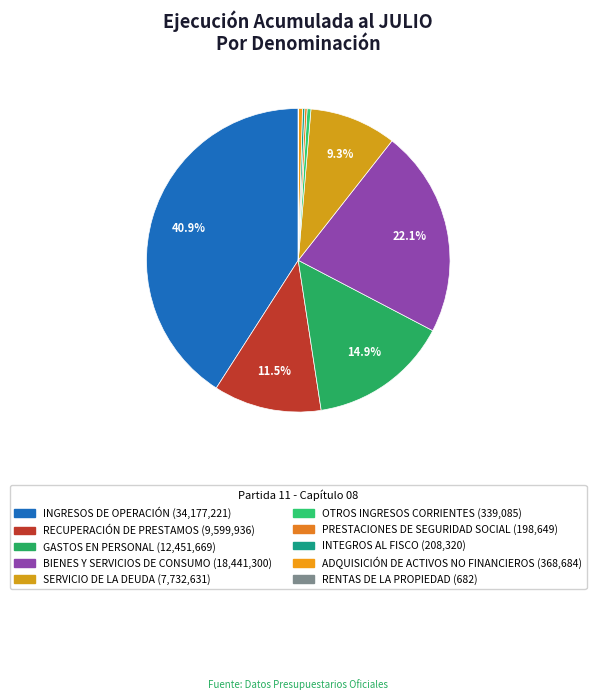

What is the change in value from INGRESOS DE OPERACIÓN to RENTAS DE LA PROPIEDAD?

-34176539